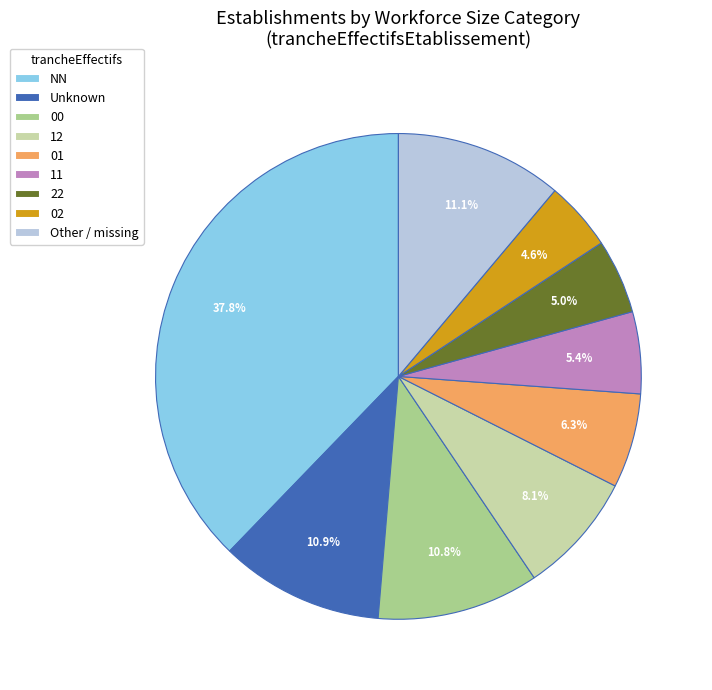

How much of the chart is everything except 01?

93.7%